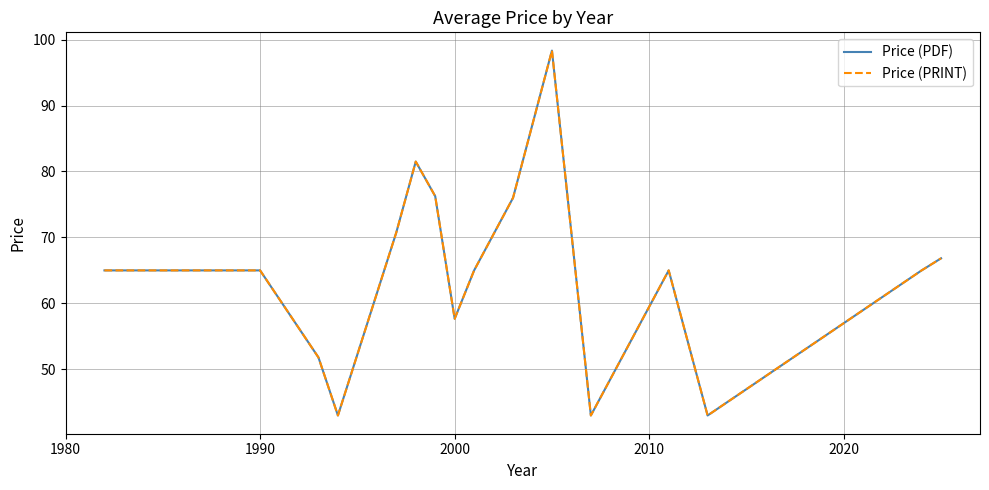

What is the smallest value displayed?

43.0